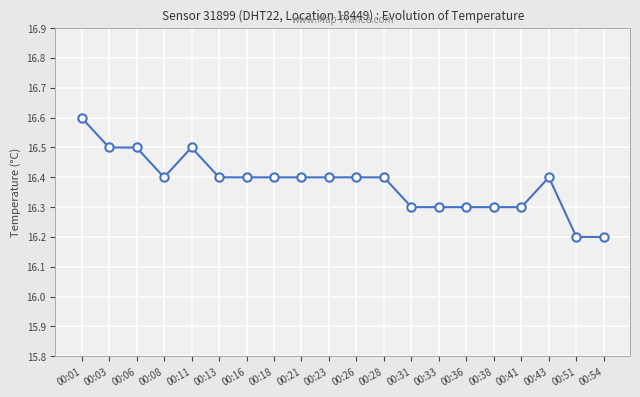

What is the greatest value displayed?

16.6